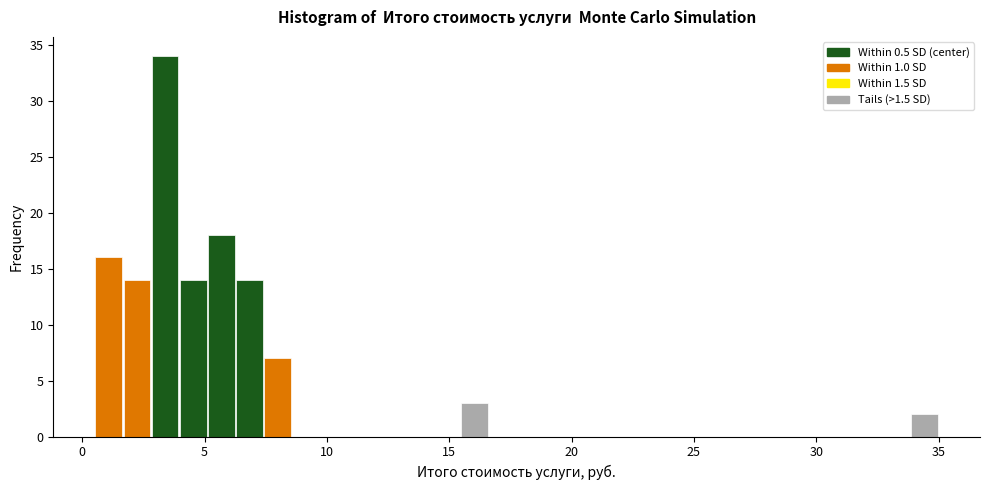

Read against the x-axis, roughly where is the centre of the tallest bar?

3.5